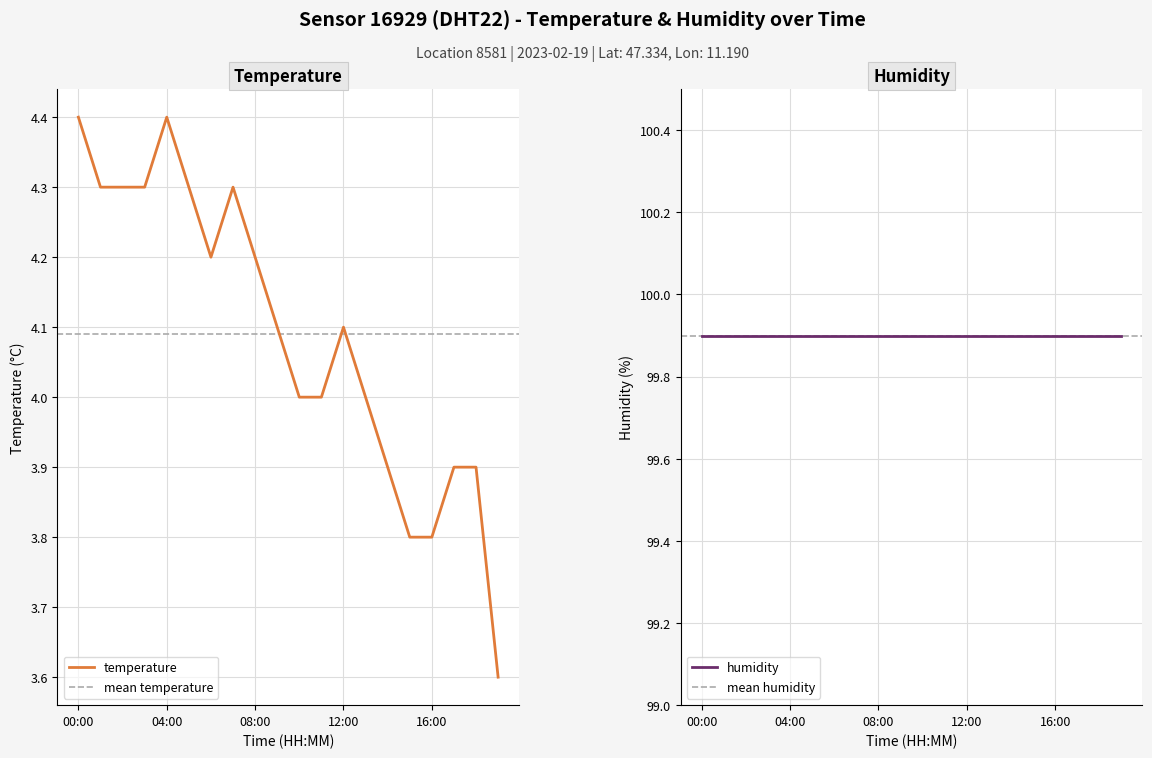

At which label does the data first exceed 4?

00:00